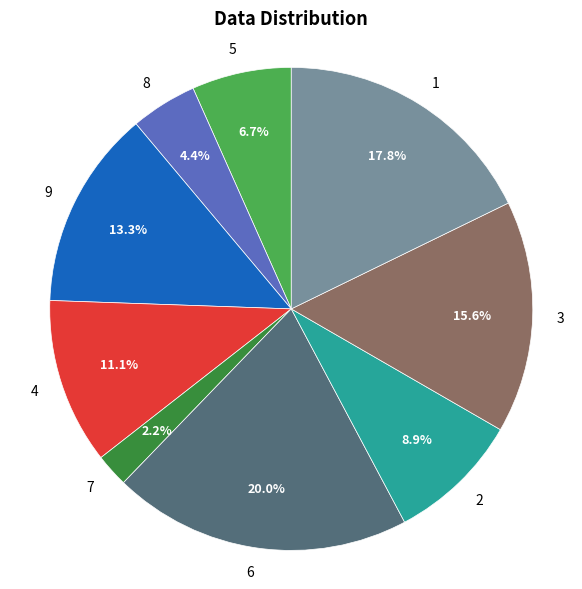

What is the largest slice in the pie chart?

6